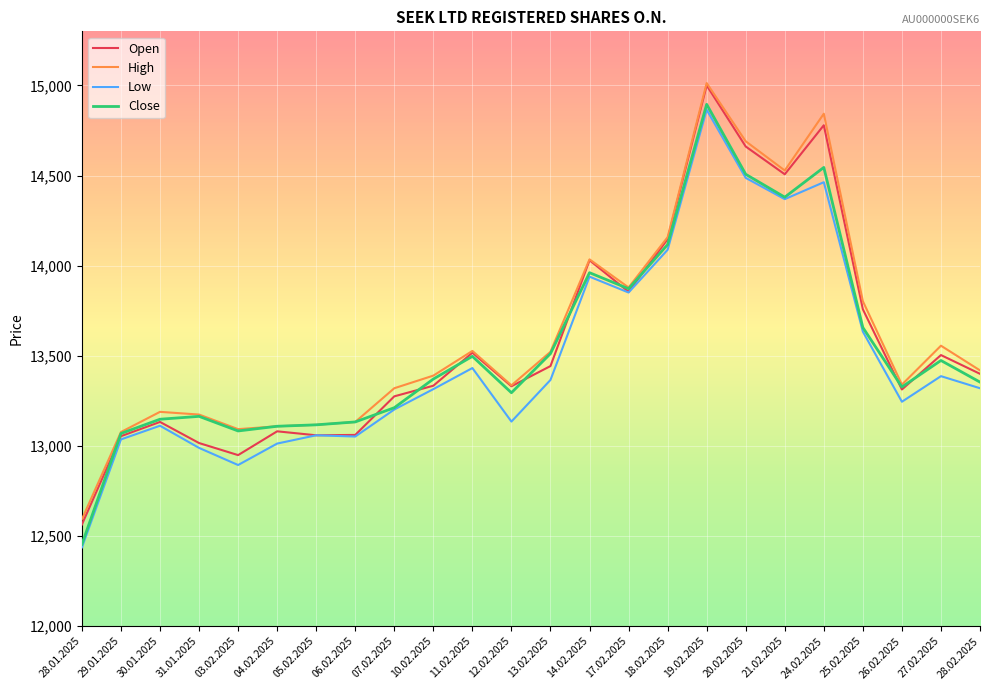

The value of Open at 29.01.2025 is 13054. True or false?

True